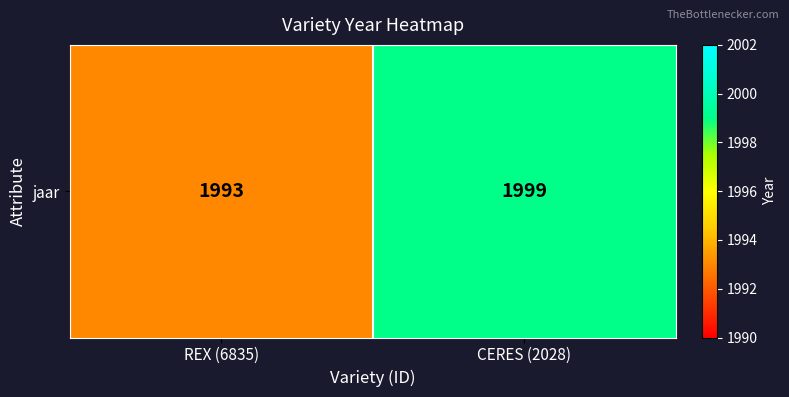

List the labels in order of value, smallest first.

REX (6835), CERES (2028)